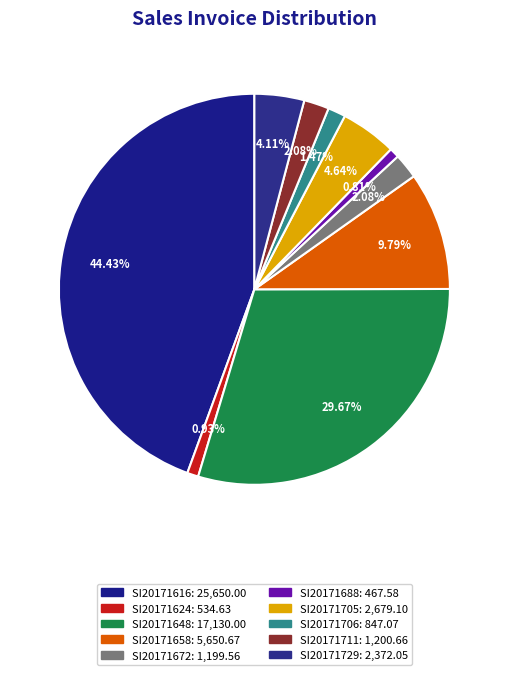

How much of the chart is everything except SI20171729?

95.9%